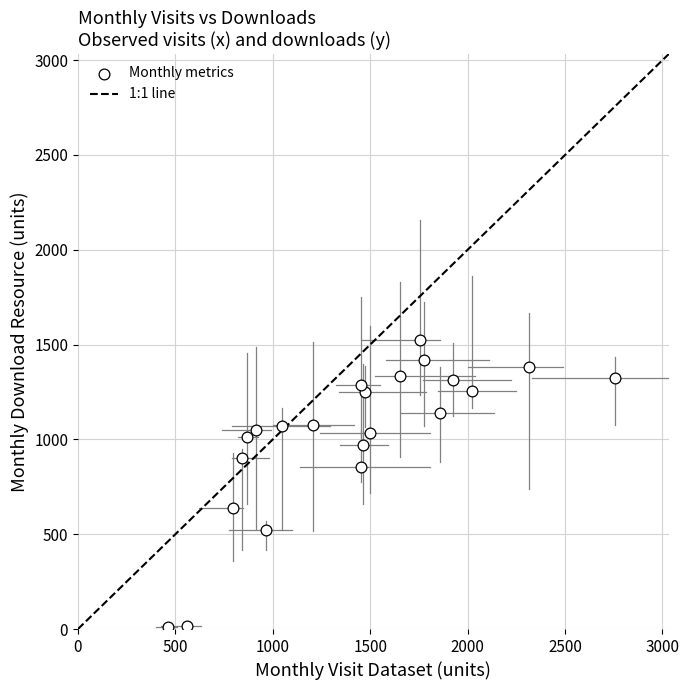

What Y value in the scatter plot is closest to 768?

855